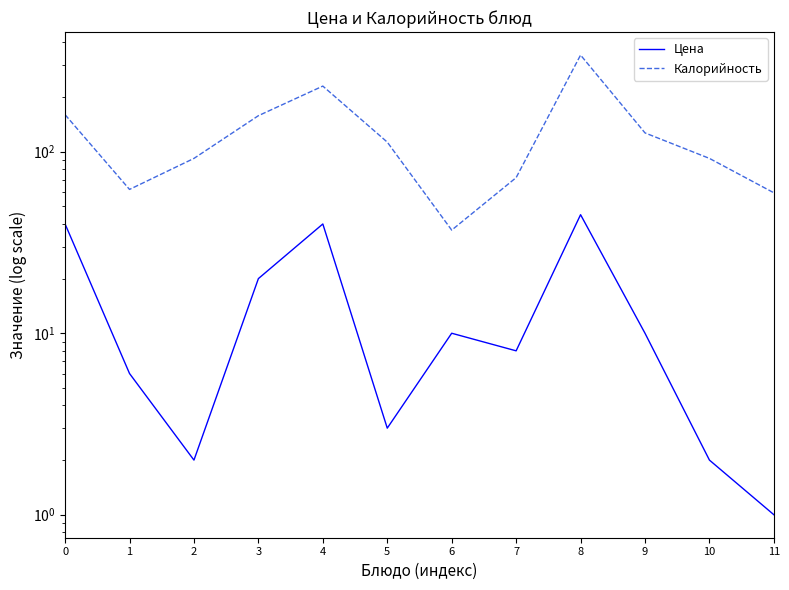

The Цена series shows 2.0 at 10. True or false?

True